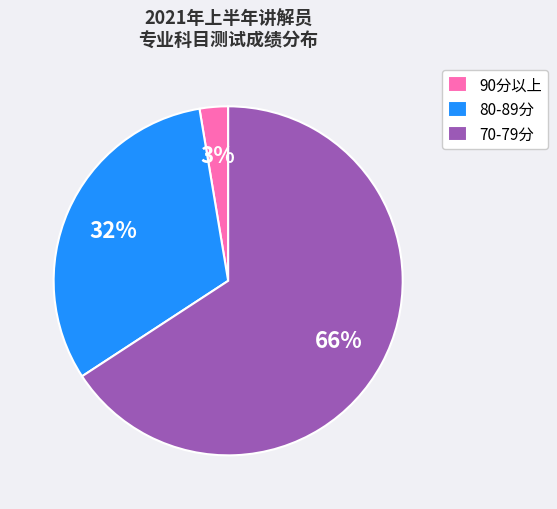

Count the number of slices in the pie.

3